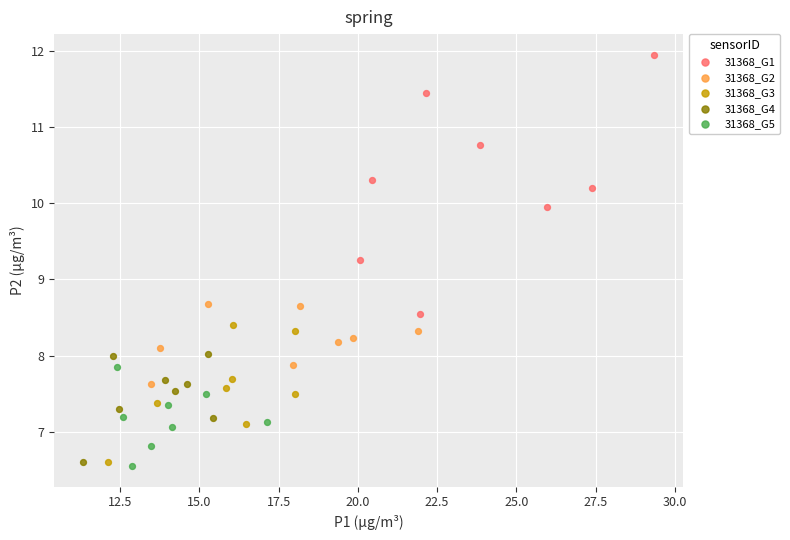

Which series has the largest Y range (max minus min)?

31368_G1